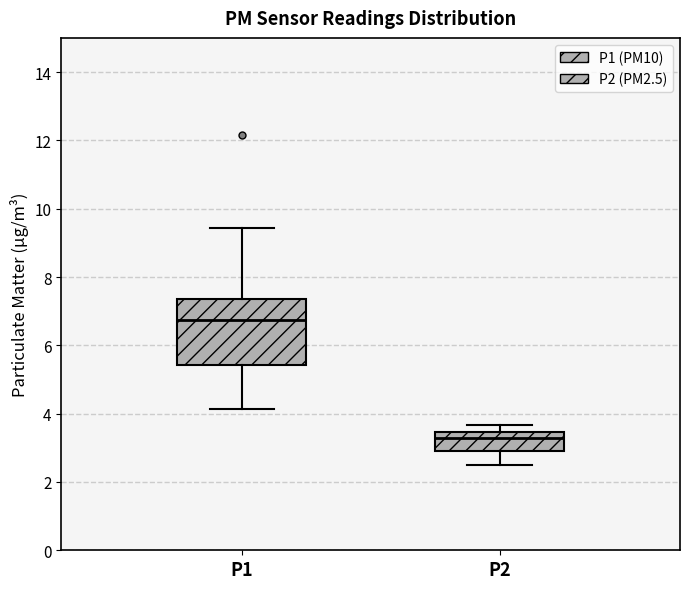

Where does the lower whisker of the box for P1 end on the y-axis? The values are not printed on the chart, so give them approximately, as read against the axis.

4.2